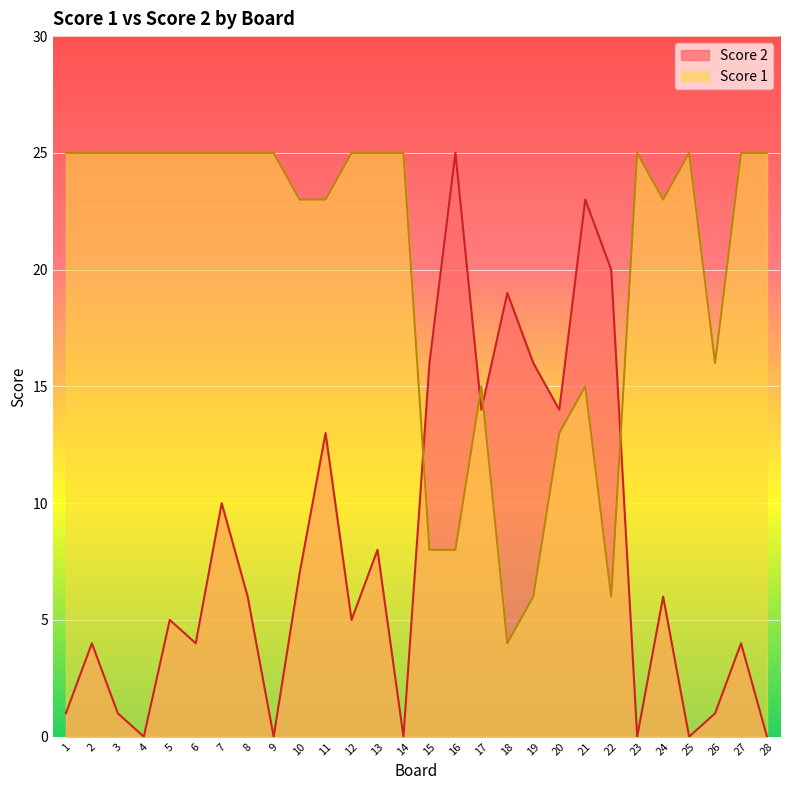

Read the Score 2 value at 24, to the nearest 5.

5